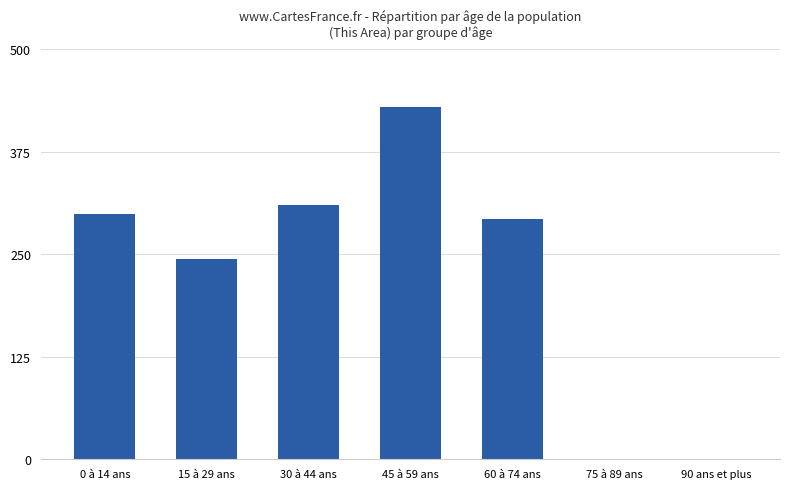

Reading right to left, list all the values displayed in this chart.

90 ans et plus=0	75 à 89 ans=0	60 à 74 ans=293	45 à 59 ans=430	30 à 44 ans=310	15 à 29 ans=244	0 à 14 ans=299